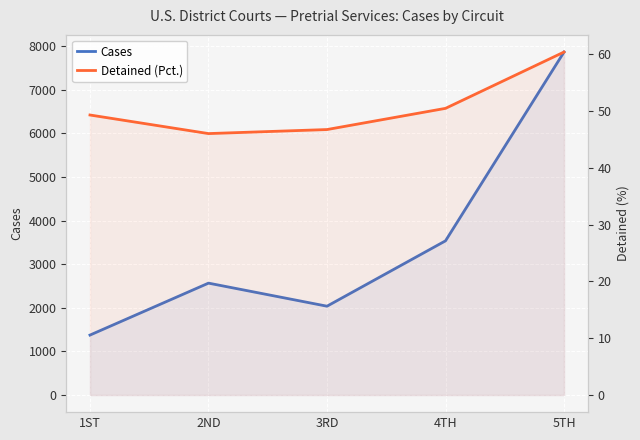

Rank the categories by Detained (Pct.) value from highest to lowest.

5TH, 4TH, 1ST, 3RD, 2ND